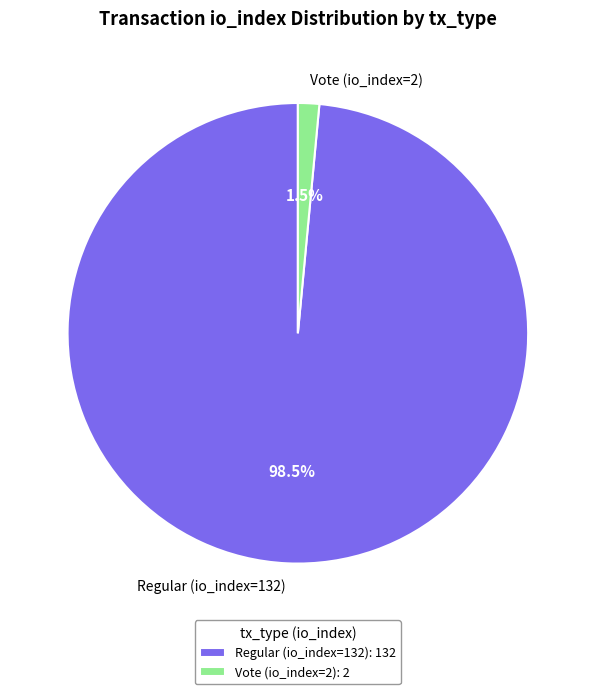

To the nearest percent, what is the average slice percentage?

50%